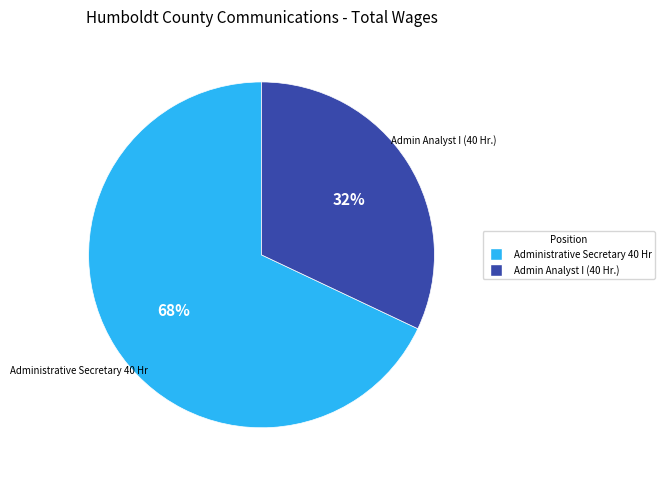

Count the number of slices in the pie.

2